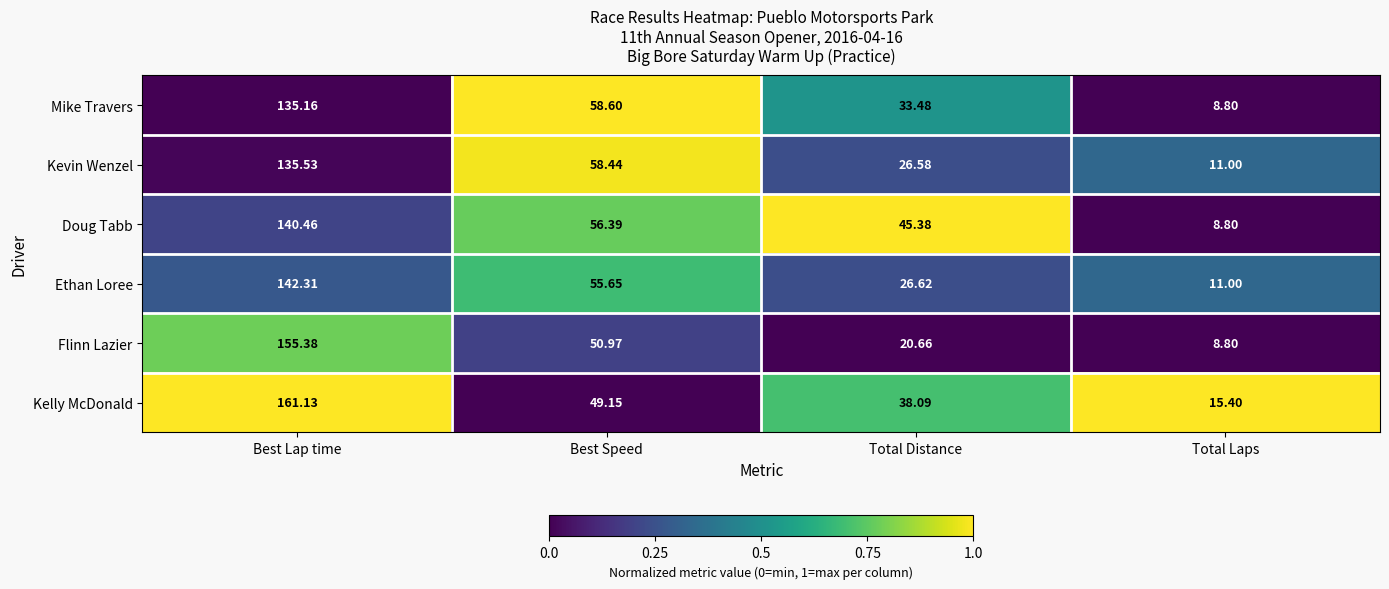

At which label is Flinn Lazier closest to 82?

Best Speed